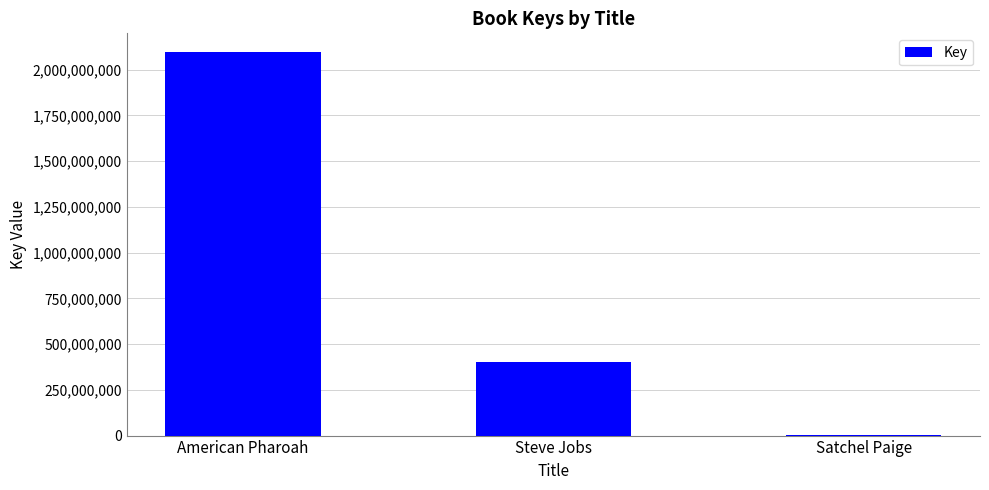

Which has a higher value, Steve Jobs or American Pharoah?

American Pharoah